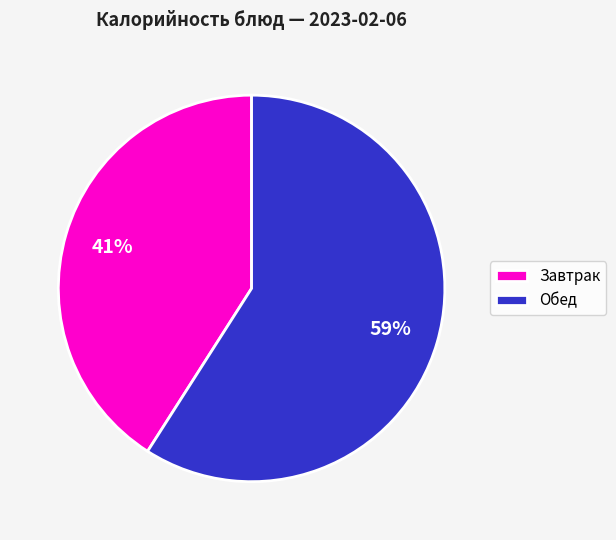

Rank the categories by value from lowest to highest.

Завтрак, Обед